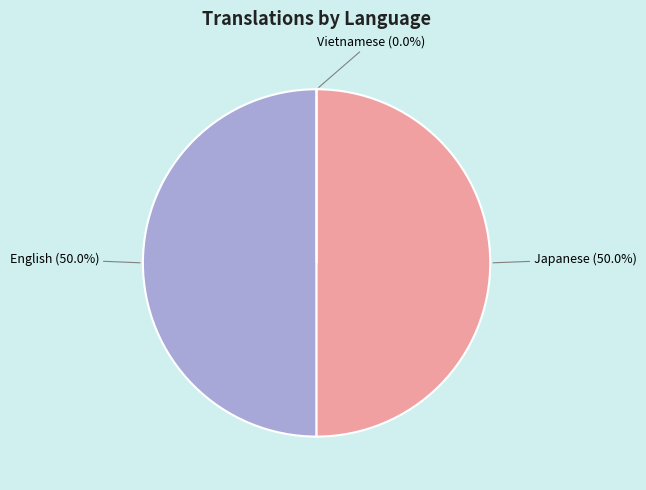

What is the ratio of the value at English to the value at Japanese?

1.0